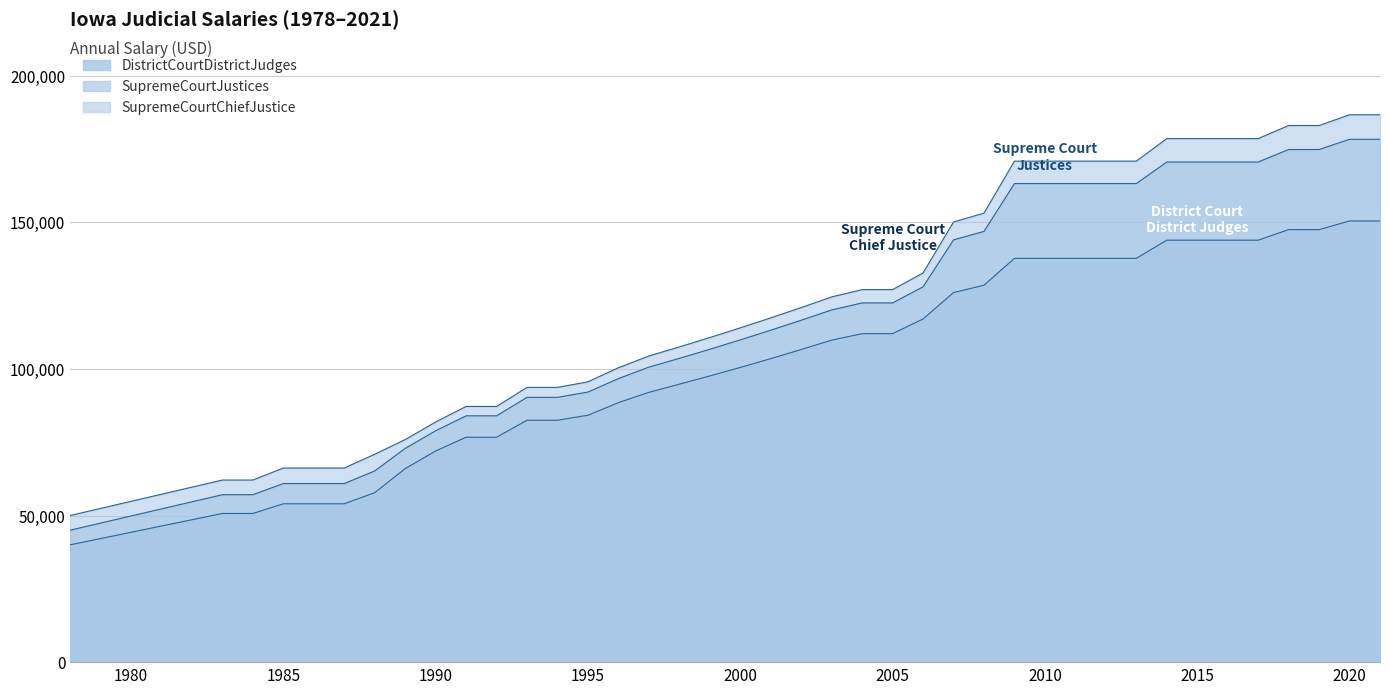

Does the chart have visible grid lines?

Yes